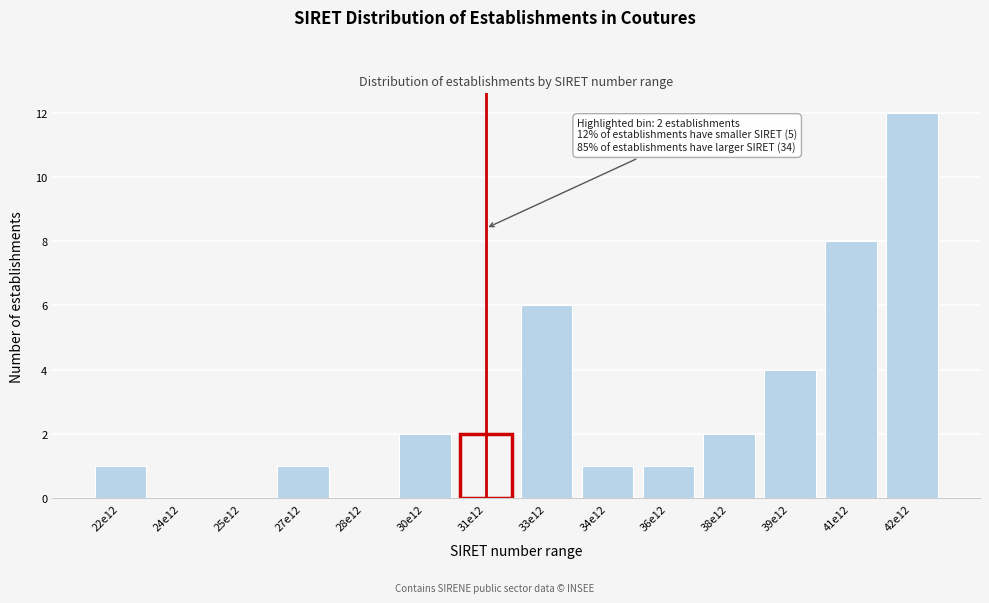

Reading right to left, extract all data points from this chart.

42e12=12	41e12=8	39e12=4	38e12=2	36e12=1	34e12=1	33e12=6	31e12=2	30e12=2	28e12=0	27e12=1	25e12=0	24e12=0	22e12=1